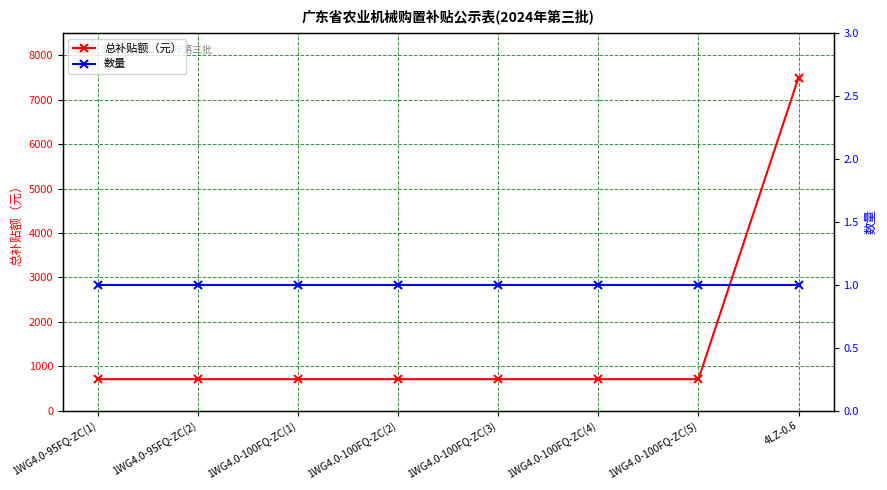

Reading left to right, list all the values displayed in this chart.

总补贴额（元）: 1WG4.0-95FQ-ZC(1)=710	1WG4.0-95FQ-ZC(2)=710	1WG4.0-100FQ-ZC(1)=710	1WG4.0-100FQ-ZC(2)=710	1WG4.0-100FQ-ZC(3)=710	1WG4.0-100FQ-ZC(4)=710	1WG4.0-100FQ-ZC(5)=710	4LZ-0.6=7500
数量: 1WG4.0-95FQ-ZC(1)=1	1WG4.0-95FQ-ZC(2)=1	1WG4.0-100FQ-ZC(1)=1	1WG4.0-100FQ-ZC(2)=1	1WG4.0-100FQ-ZC(3)=1	1WG4.0-100FQ-ZC(4)=1	1WG4.0-100FQ-ZC(5)=1	4LZ-0.6=1